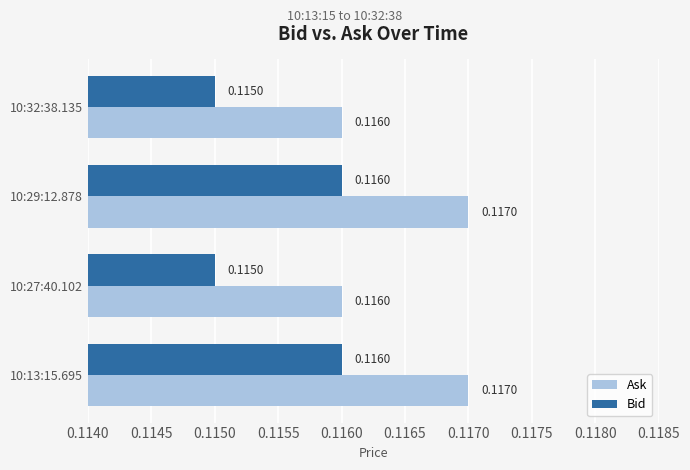

What are all the series names shown in the legend?

Ask, Bid